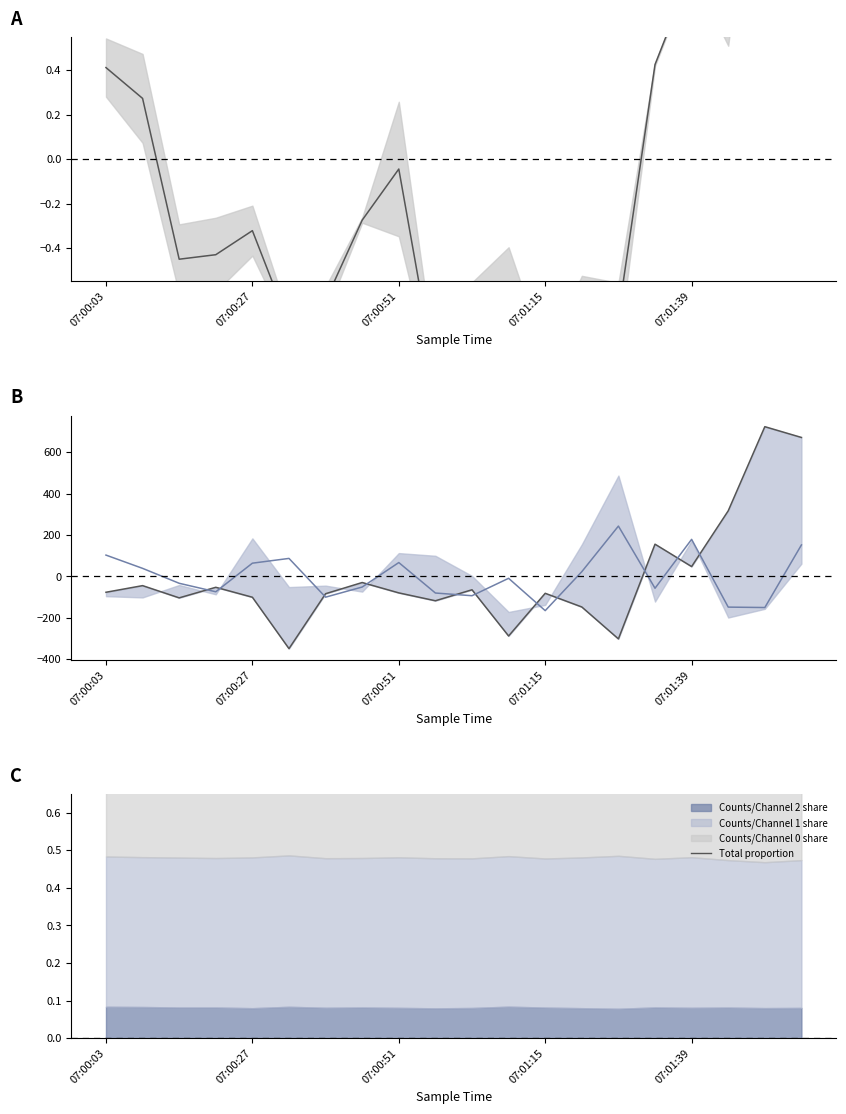

What is the difference between the Counts/Channel 0 (centered) values at 07:00:51 and 11?

184.0